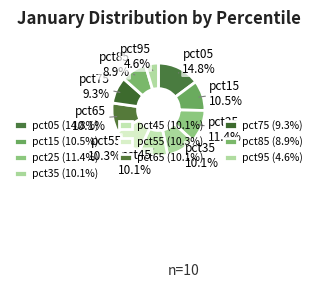

Which category has the smallest portion of the pie?

pct95